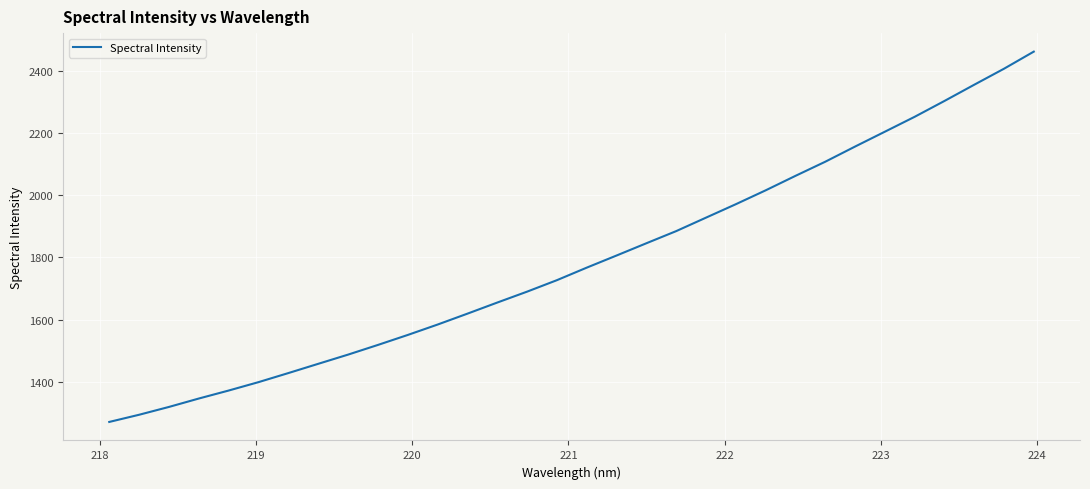

What is the maximum value shown in the chart?

2462.1